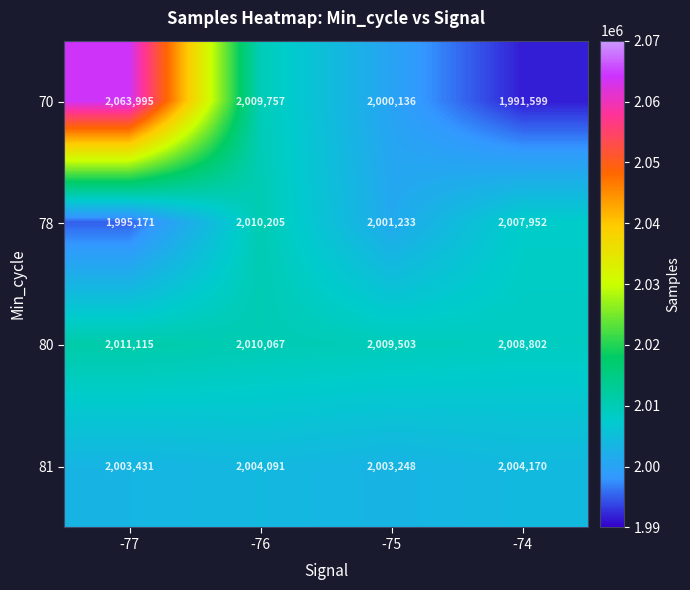

What is the difference between the highest and lowest values at -75?

9367